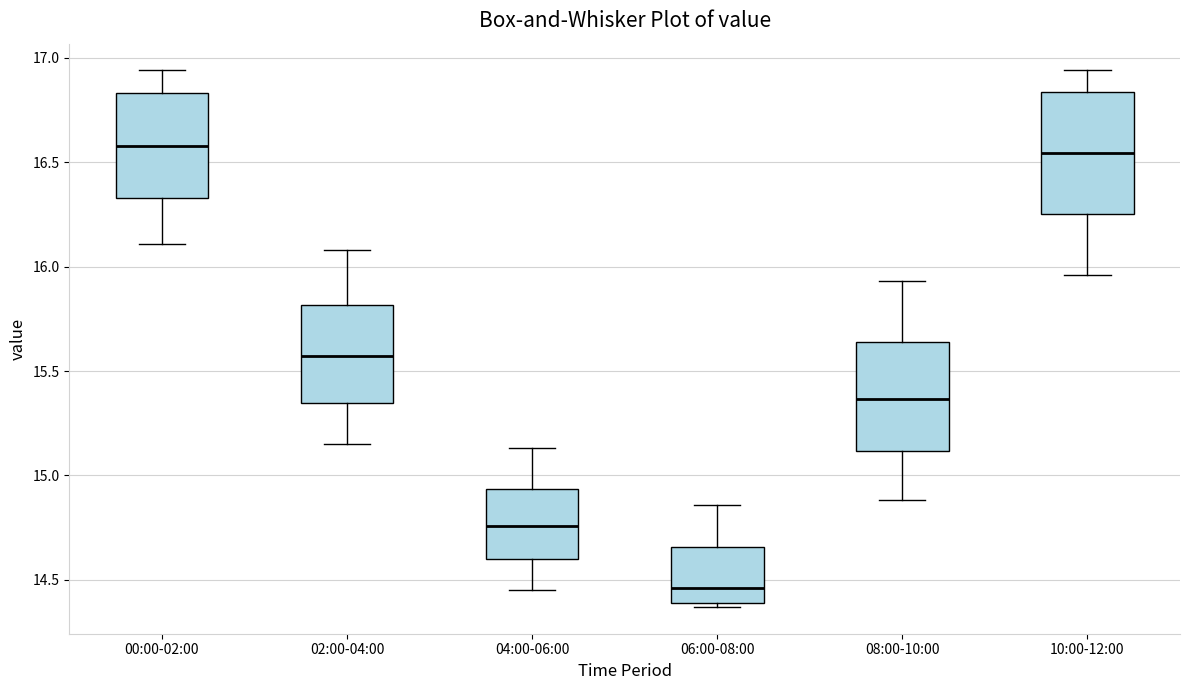

Comparing the boxes themselves (not the whiskers), which one is the tallest?

10:00-12:00